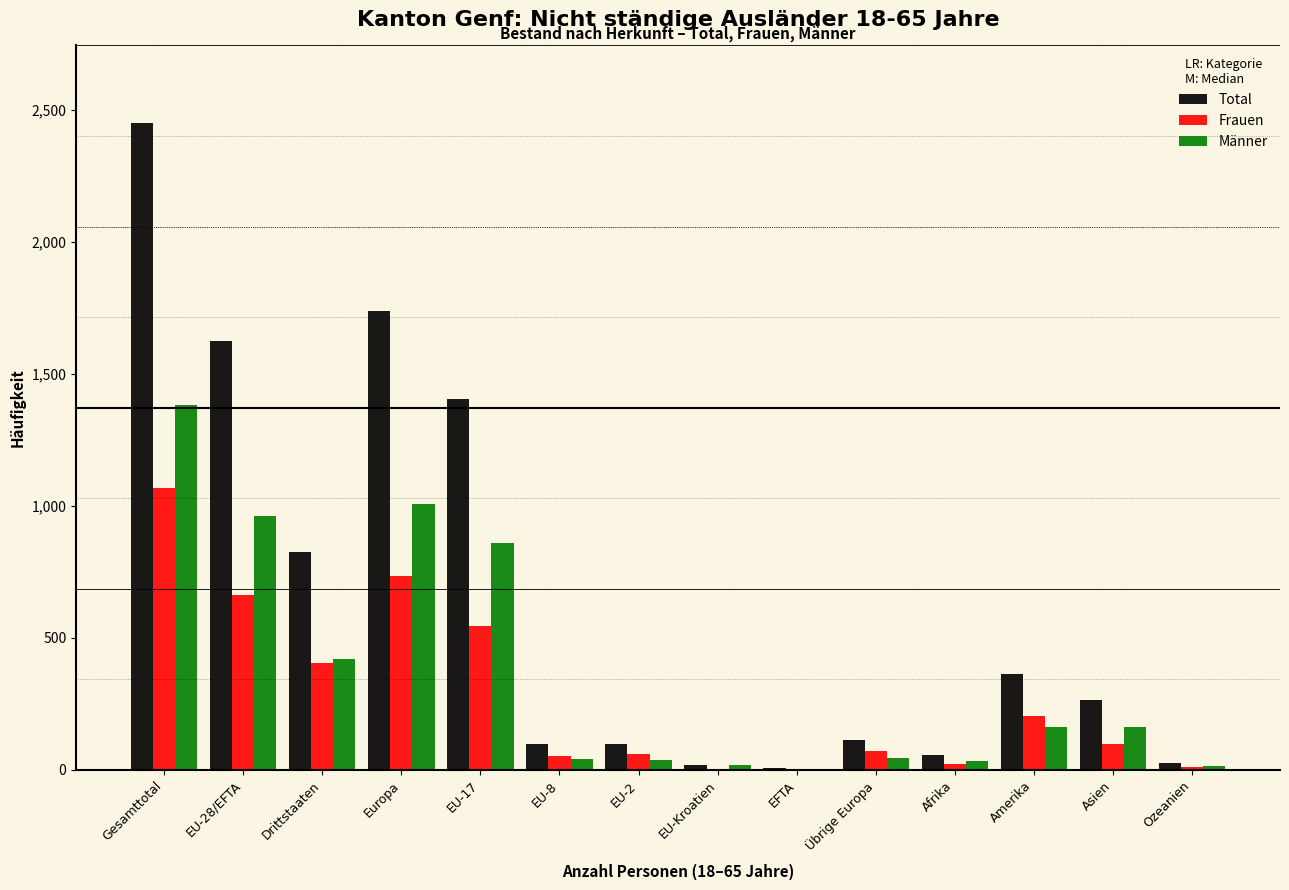

What is the sum of all Männer values?

5150